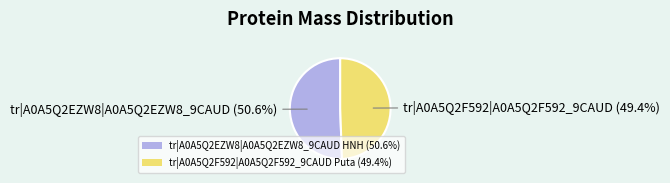

Rank the categories by value from lowest to highest.

tr|A0A5Q2F592|A0A5Q2F592_9CAUD Puta (49.4%), tr|A0A5Q2EZW8|A0A5Q2EZW8_9CAUD HNH (50.6%)